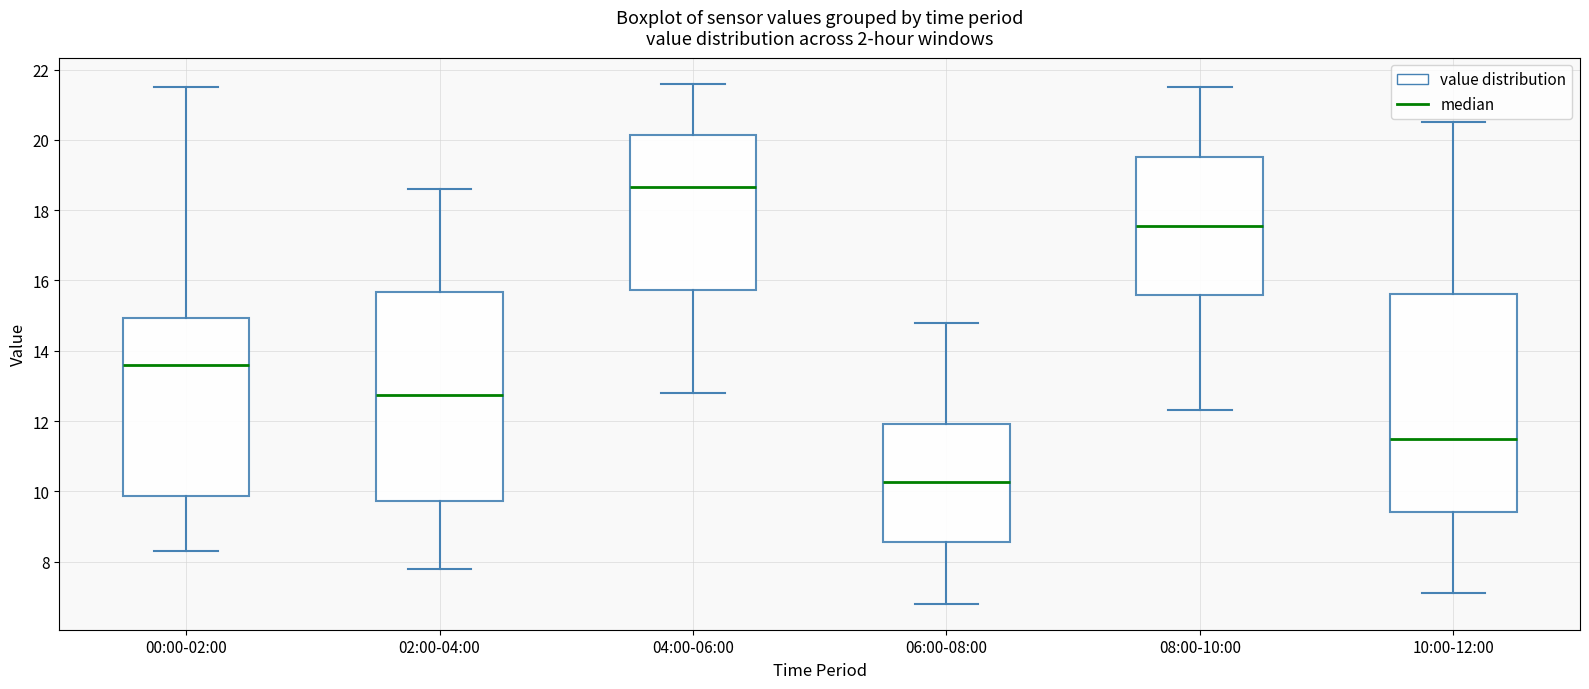

Reading left to right, read every box against the y-axis: the position of its median line, the range the box covers, and the ends of its whiskers. The values are not printed on the chart, so give them approximately, as read against the axis.

00:00-02:00: median 13.6, box 9.8 to 15.0, whiskers 8.4 to 21.6
02:00-04:00: median 12.8, box 9.8 to 15.6, whiskers 7.8 to 18.6
04:00-06:00: median 18.6, box 15.8 to 20.2, whiskers 12.8 to 21.6
06:00-08:00: median 10.2, box 8.6 to 12.0, whiskers 6.8 to 14.8
08:00-10:00: median 17.6, box 15.6 to 19.6, whiskers 12.4 to 21.6
10:00-12:00: median 11.6, box 9.4 to 15.6, whiskers 7.2 to 20.6